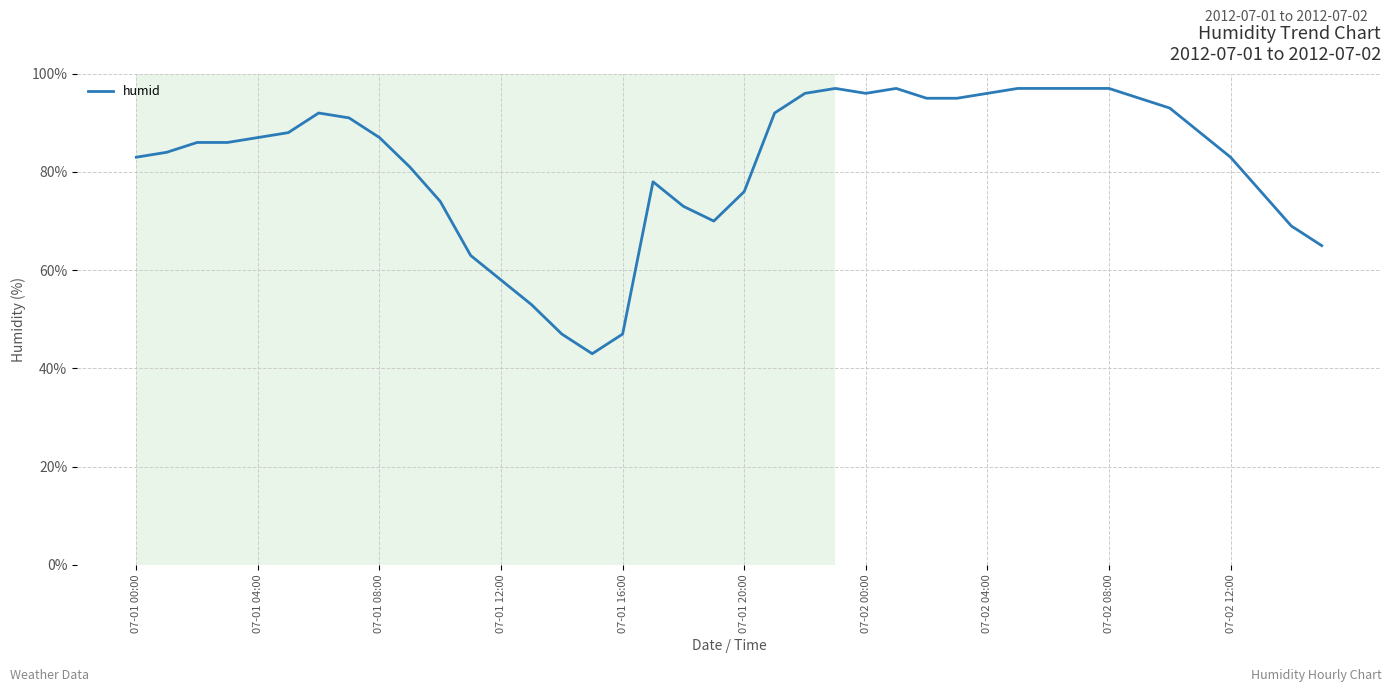

What is the difference between the maximum and minimum values?

54